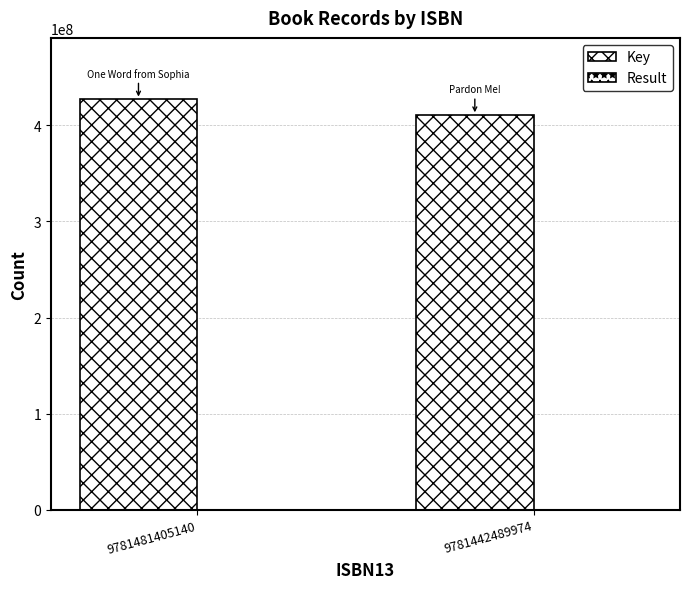

True or false: Result has a value of 1 at 9781481405140.

True